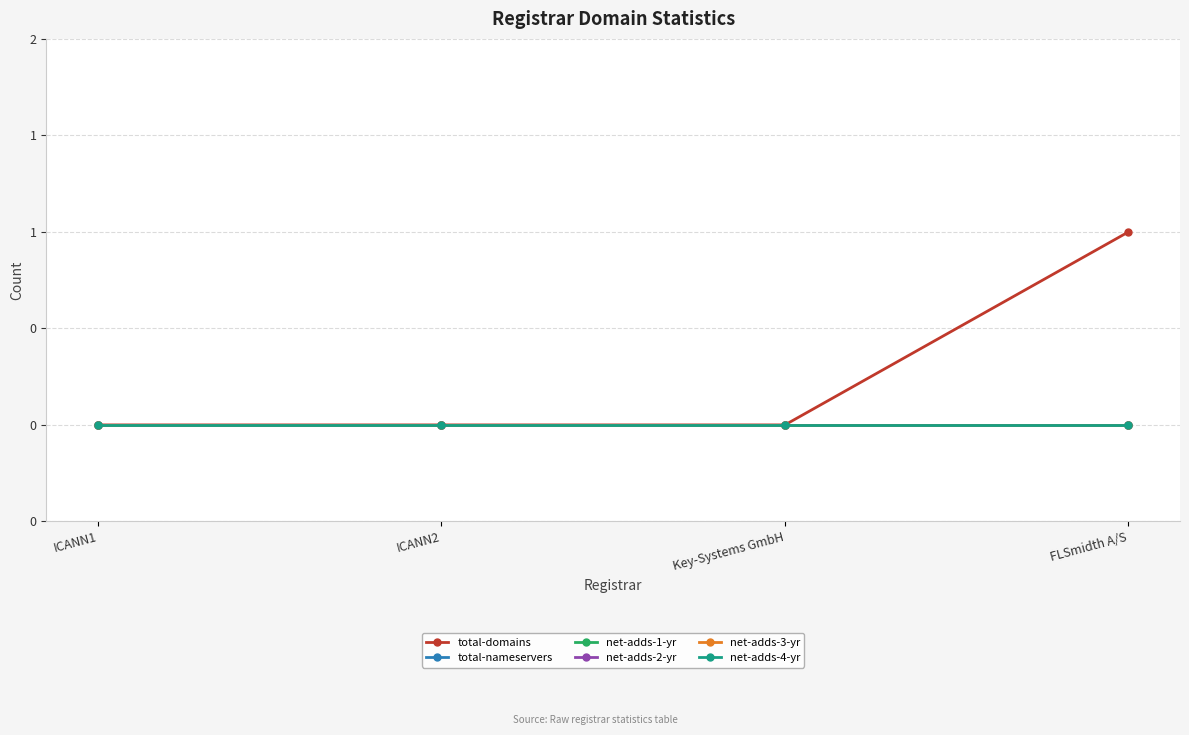

Does the chart have visible grid lines?

Yes